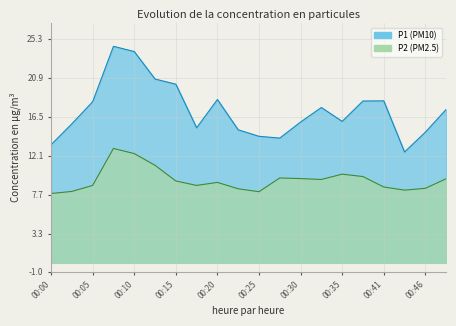

The P2 series shows 4.5 at 00:30. True or false?

False